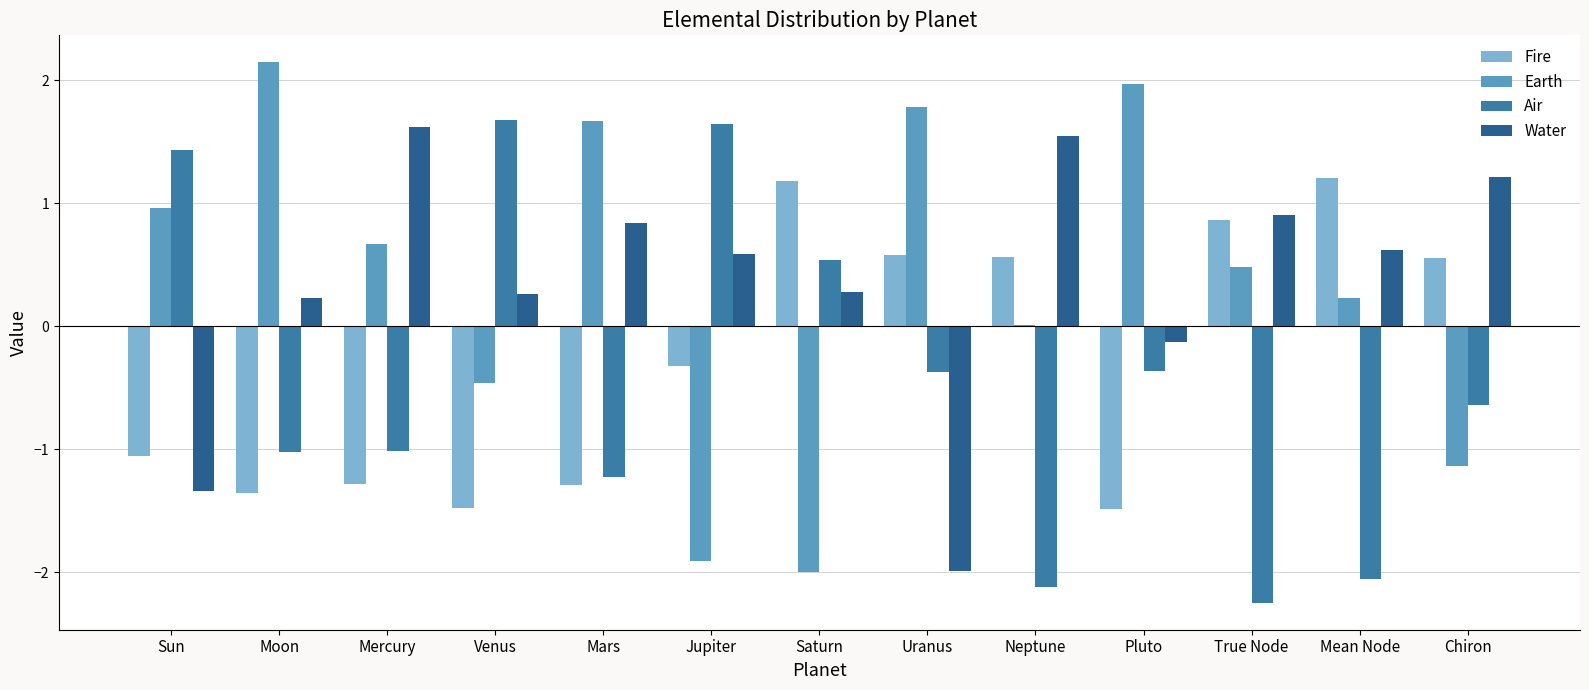

The Water series shows 0.9 at True Node. True or false?

True